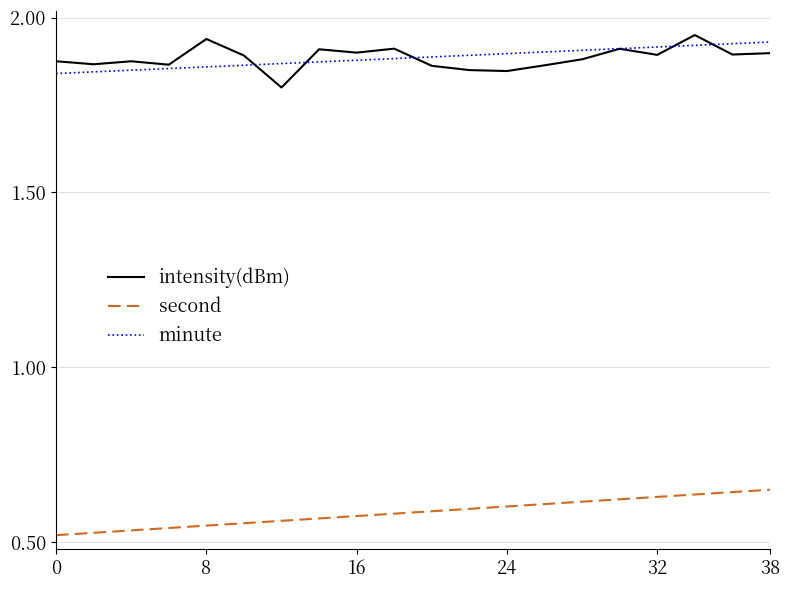

True or false: minute and second intersect in this chart.

False